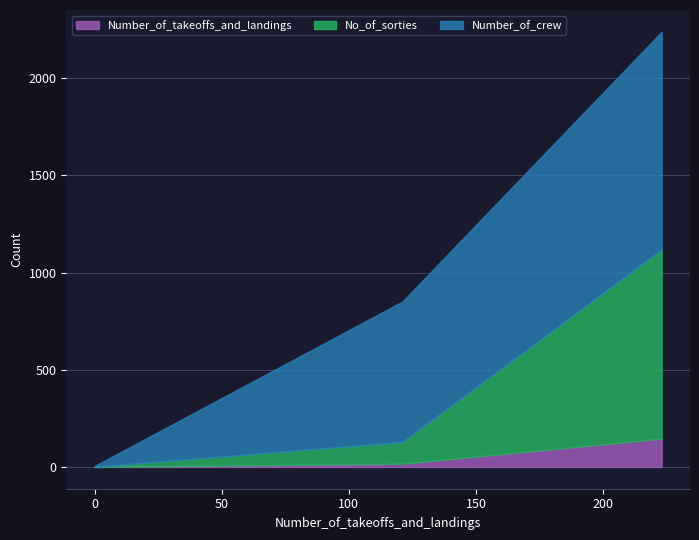

The Number_of_crew series shows 2 at 0. True or false?

False